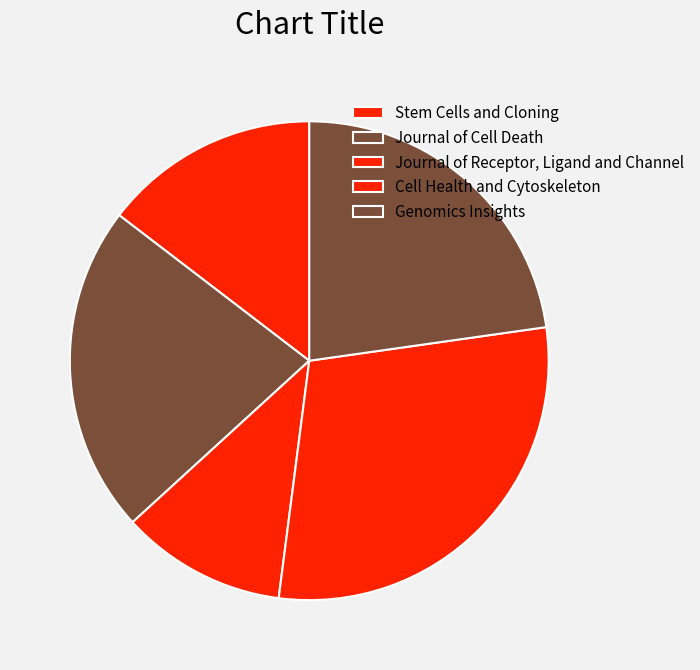

Which slice is the largest?

Cell Health and Cytoskeleton